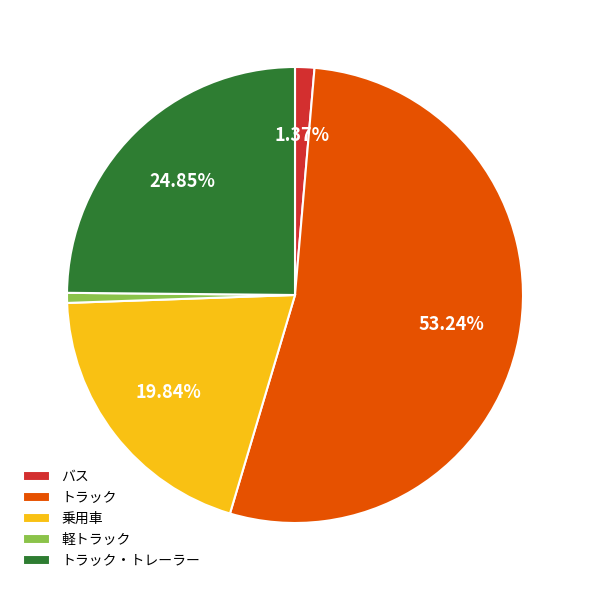

To the nearest percent, what portion does 軽トラック represent?

1%